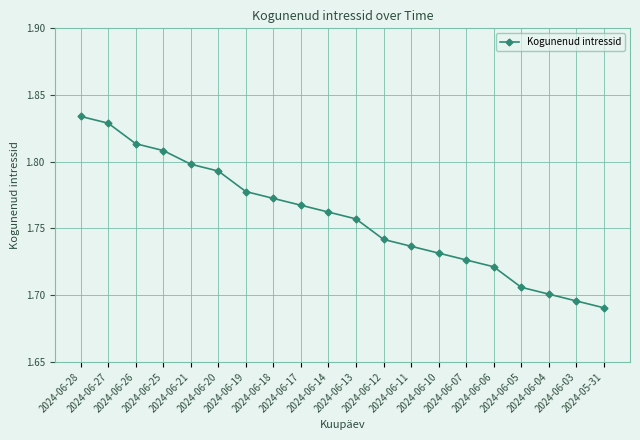

What is the label of the 9th point from the right?

2024-06-12